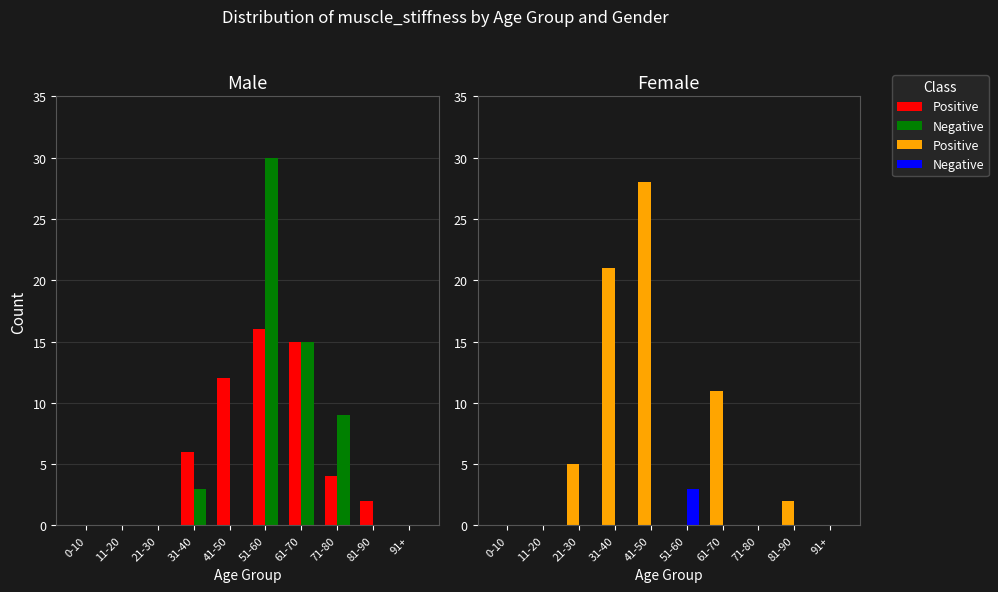

Where is Negative nearest to the value 1?

0-10